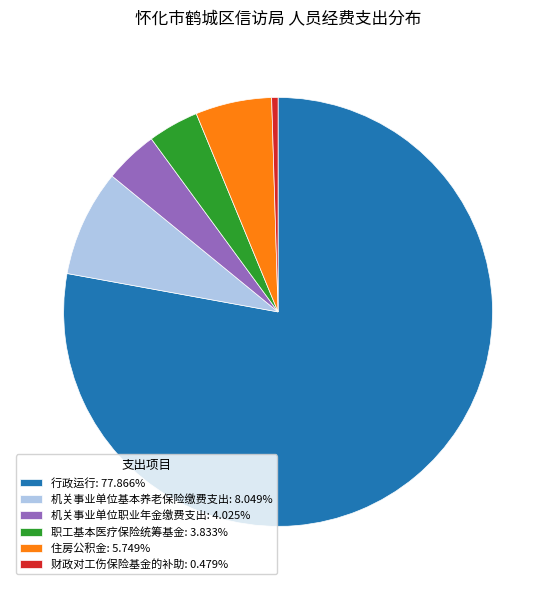

Count the number of slices in the pie.

6